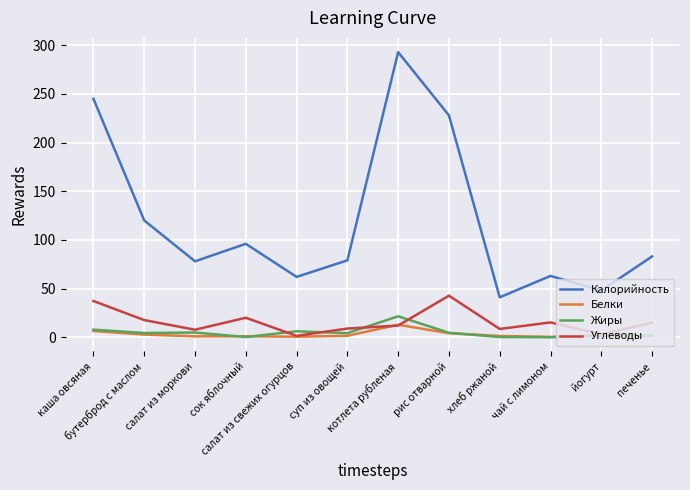

In Углеводы, how many points are lower than both neighbors (excluding endpoints)?

4